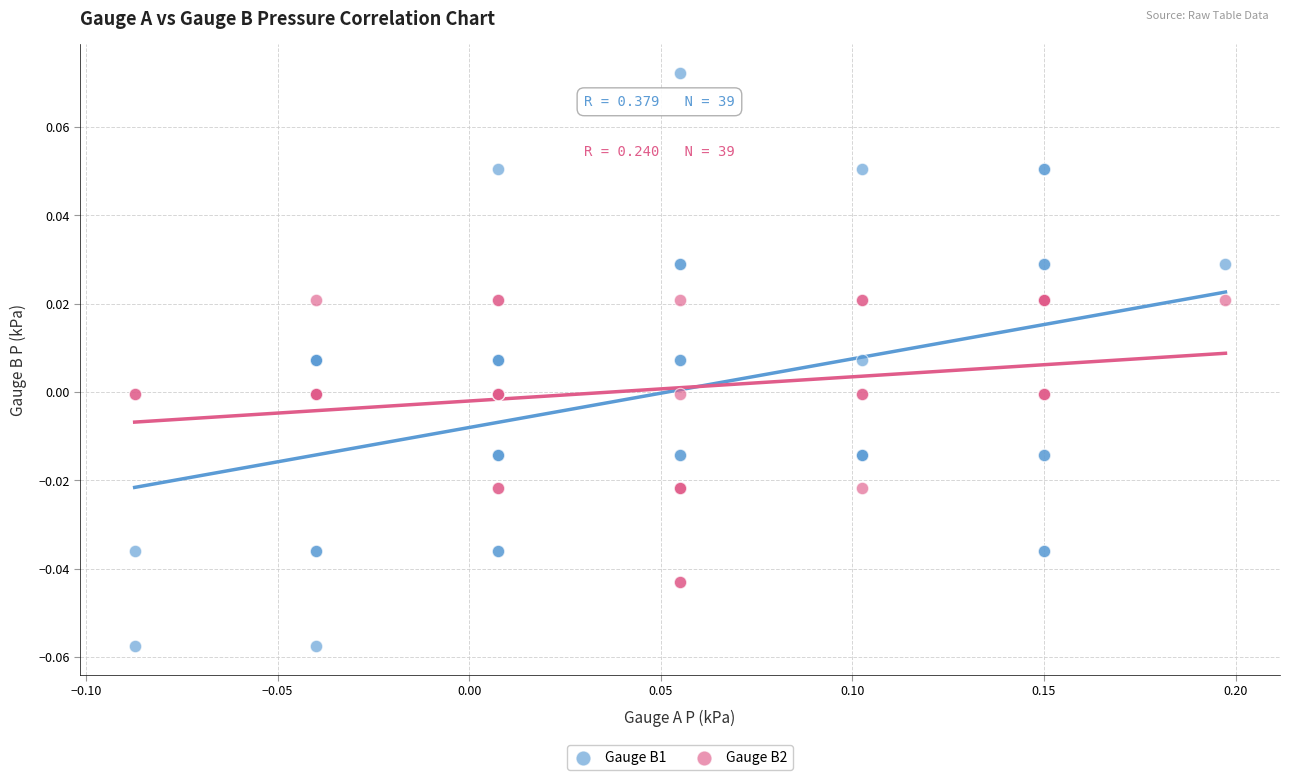

Which series has the widest spread of Y values?

Gauge B1